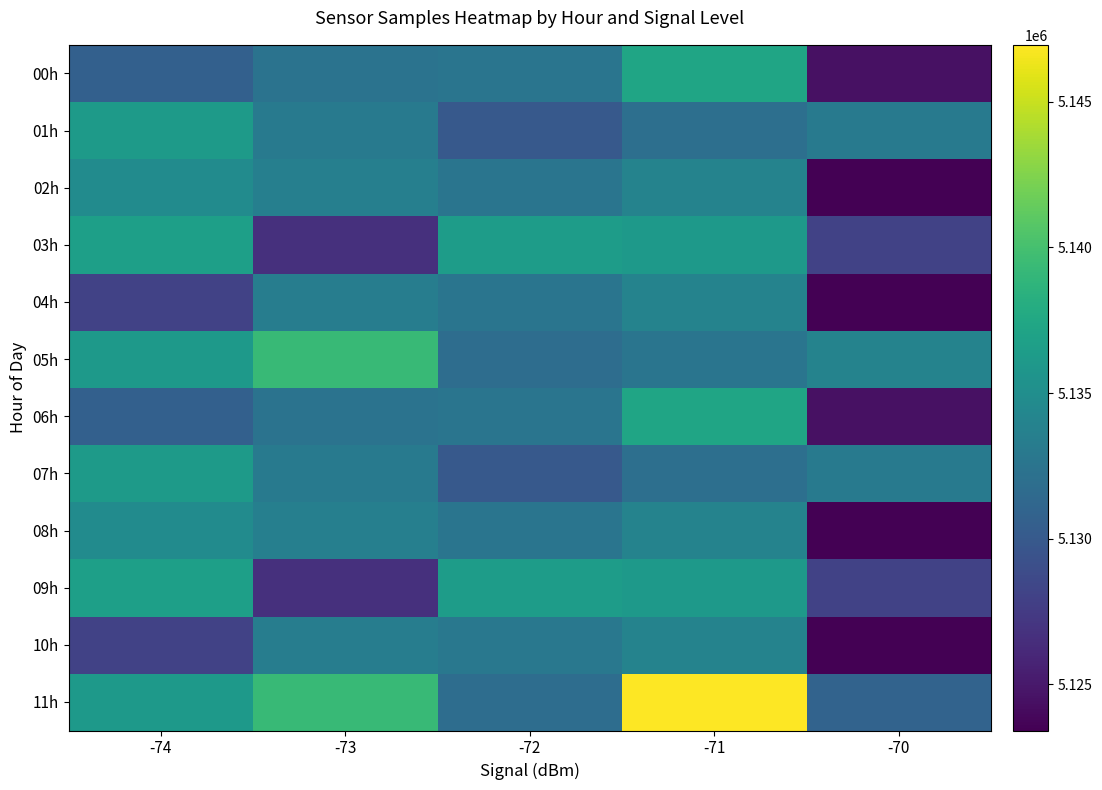

Between -74 and -73, which is larger?

-73